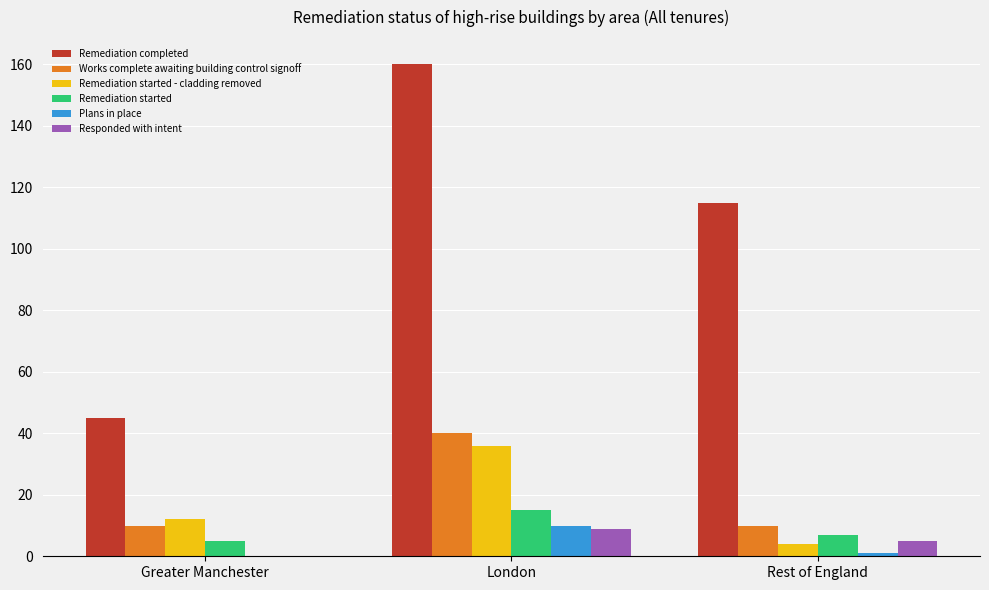

The value of Remediation started at London is 15. True or false?

True